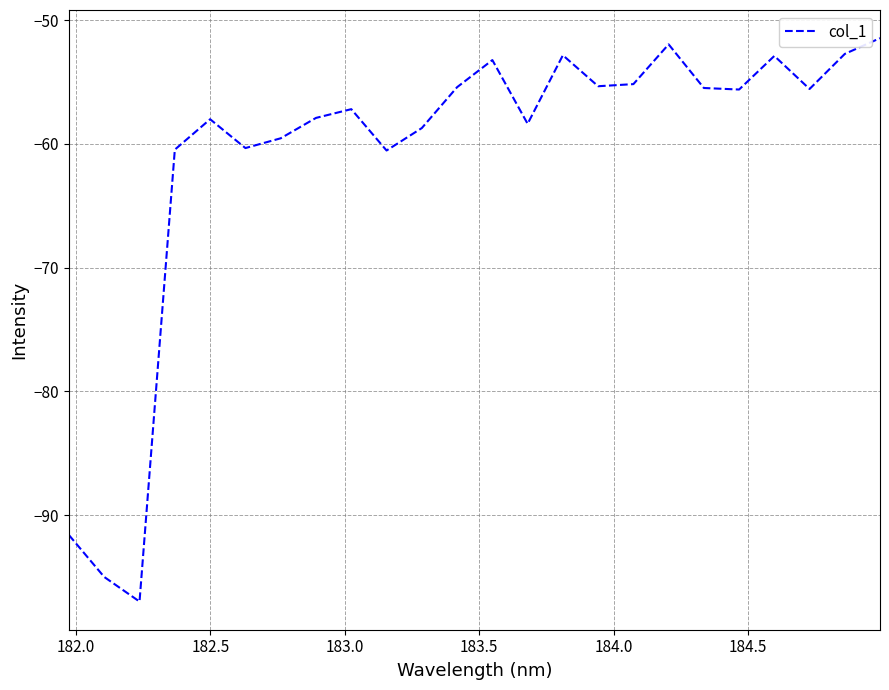

What is the smallest value displayed?

-97.0